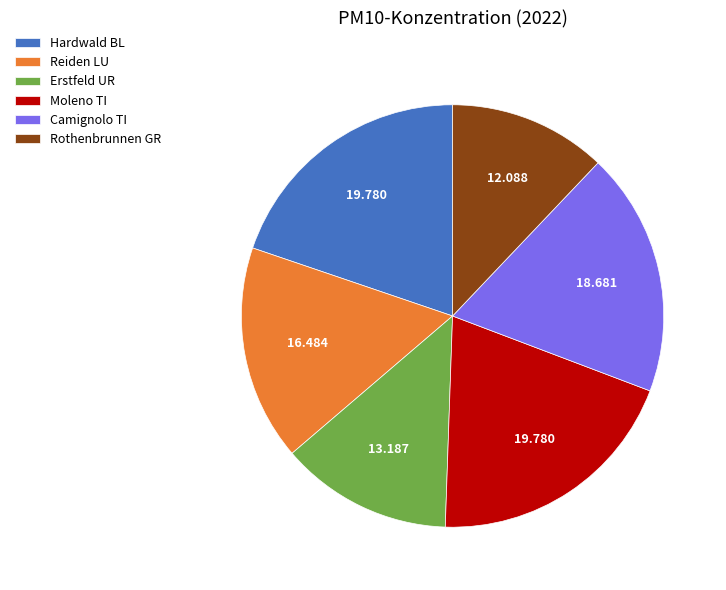

Count the number of slices in the pie.

6